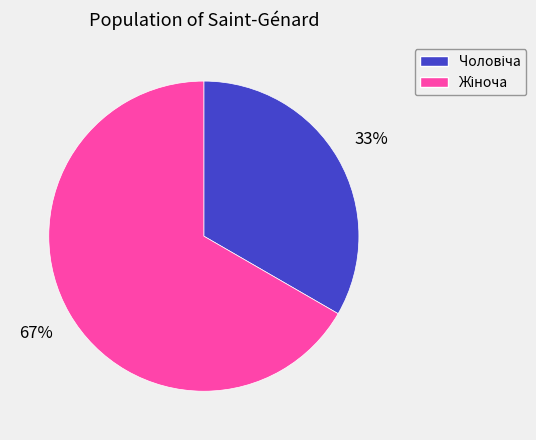

To the nearest percent, what is the average slice percentage?

50%